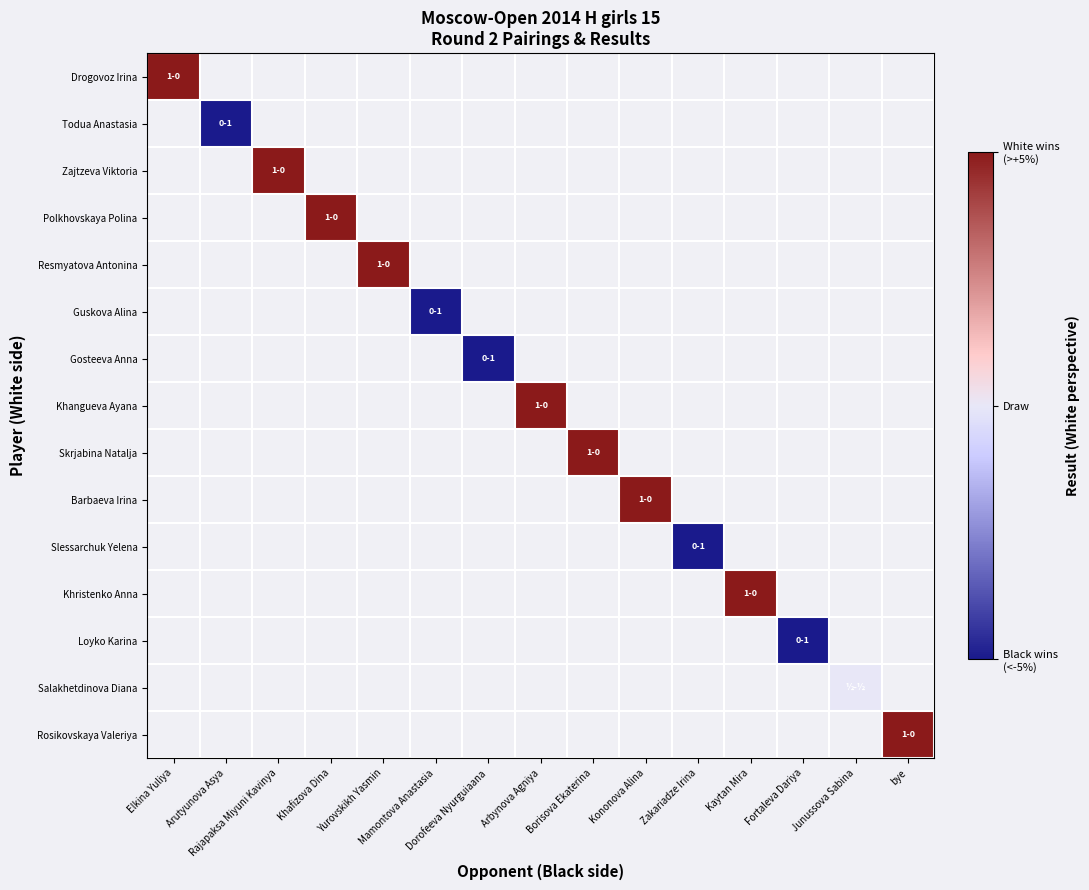

Count the number of data series in this chart.

15